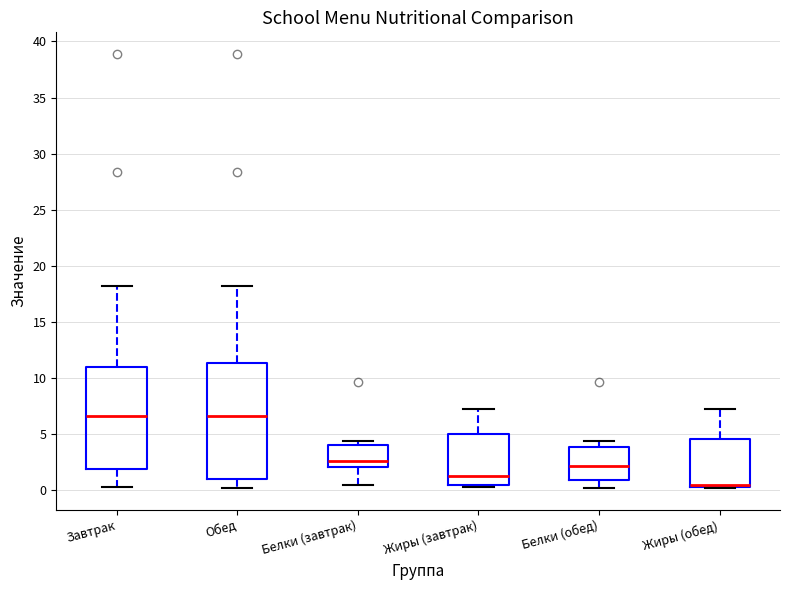

Which box is the tallest, from its lower edge to its upper edge?

Обед